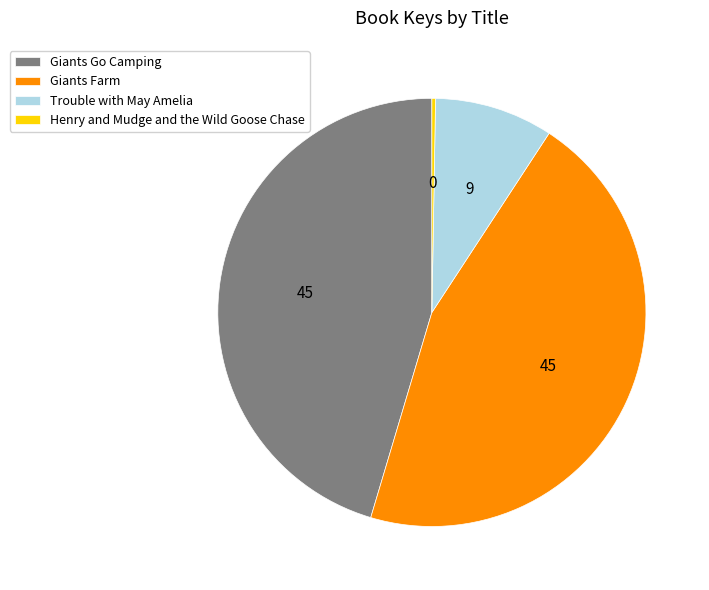

The Giants Farm slice represents 33% of the pie. True or false?

False